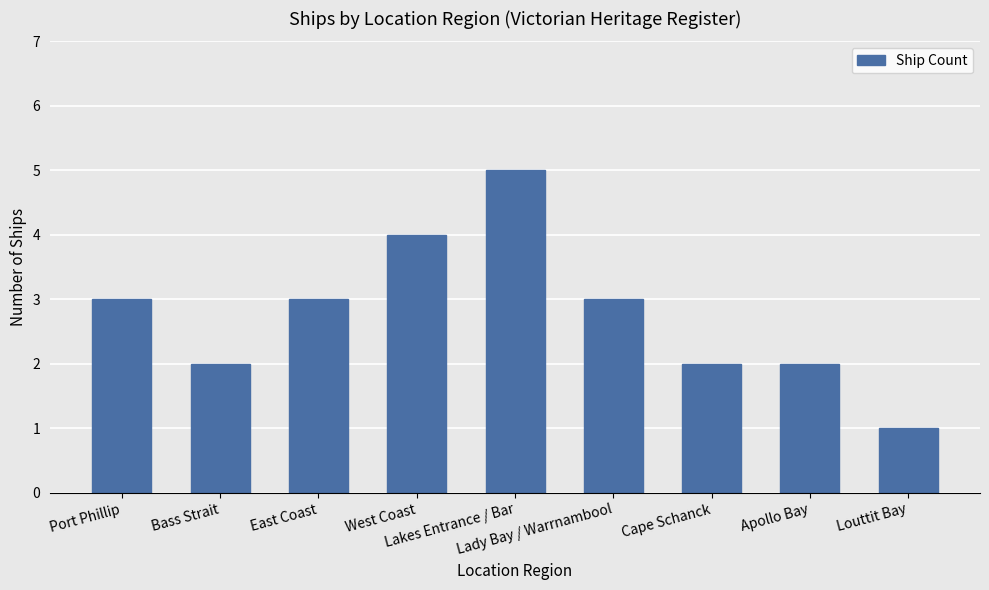

Count the number of data series in this chart.

1